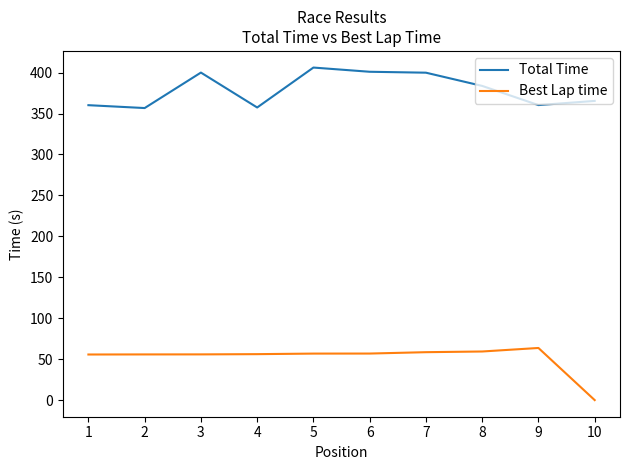

What is the total value across all series at 1?

415.9